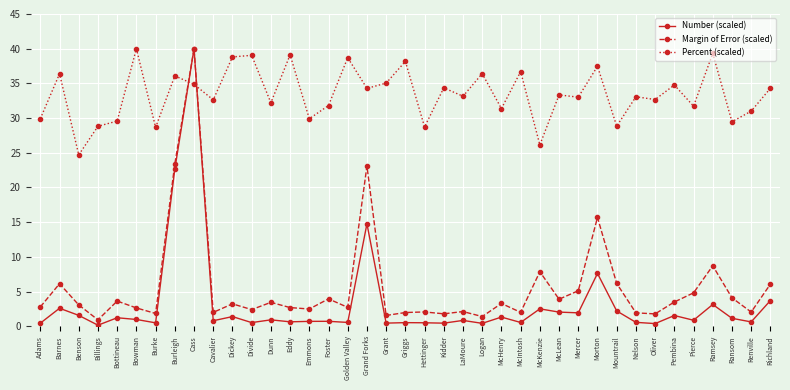

True or false: Percent (scaled) and Number (scaled) cross at least once.

True